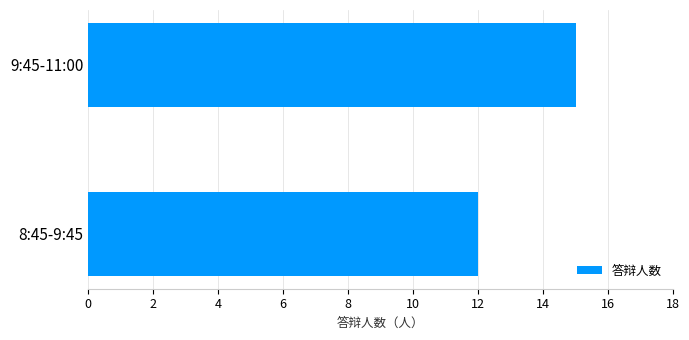

Is it true that the value at 8:45-9:45 is 17?

False